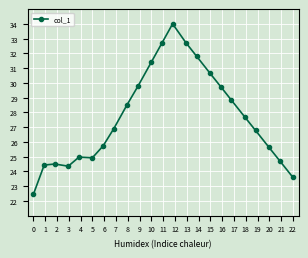

What is the value of the 20th point from the left?

26.8